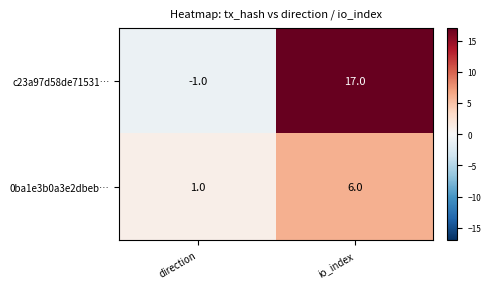

Which category has the lowest value across all series?

direction